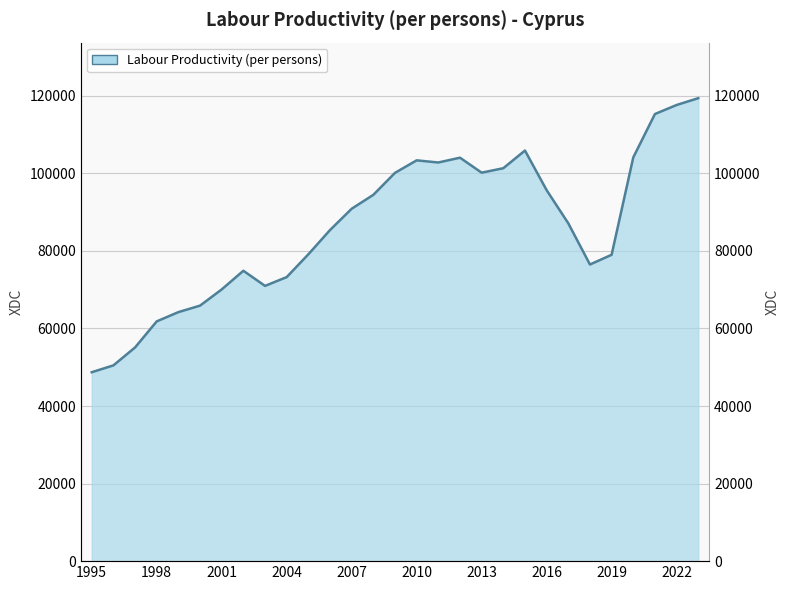

What is the value of the 16th point from the left?

103365.6